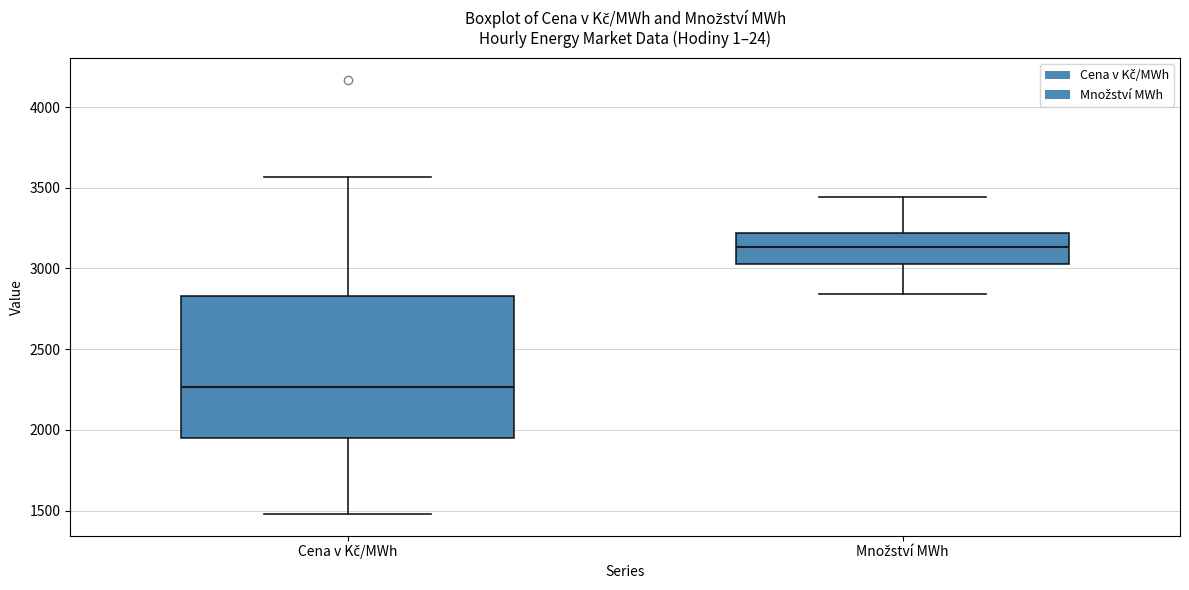

Where is the upper edge of the box for Množství MWh on the y-axis? The values are not printed on the chart, so give them approximately, as read against the axis.

3200